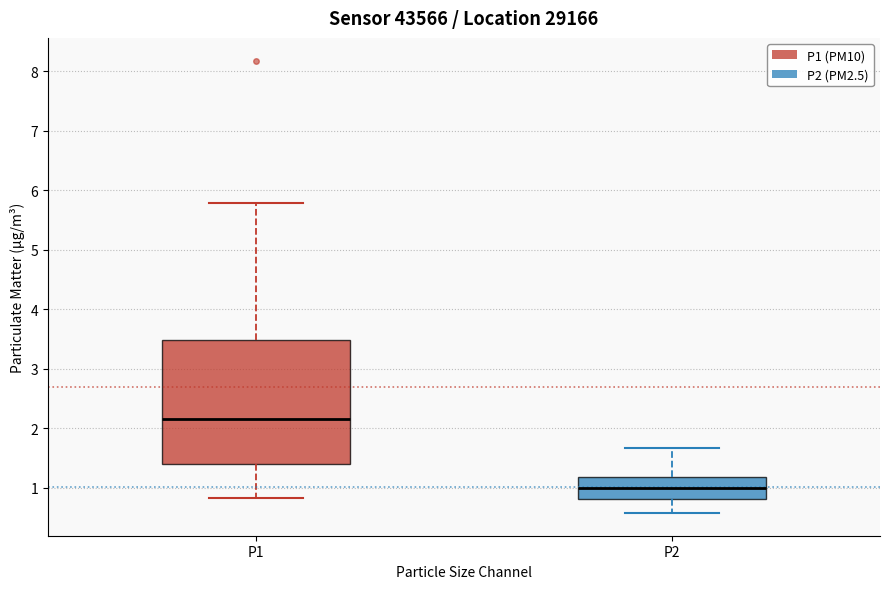

Reading left to right, transcribe this box plot: for each box, give where its median line is, the range the box spans, and where its two whiskers end, as read against the y-axis. The values are not printed on the chart, so give them approximately, as read against the axis.

P1: median 2.2, box 1.4 to 3.5, whiskers 0.8 to 5.8
P2: median 1.0, box 0.8 to 1.2, whiskers 0.6 to 1.7